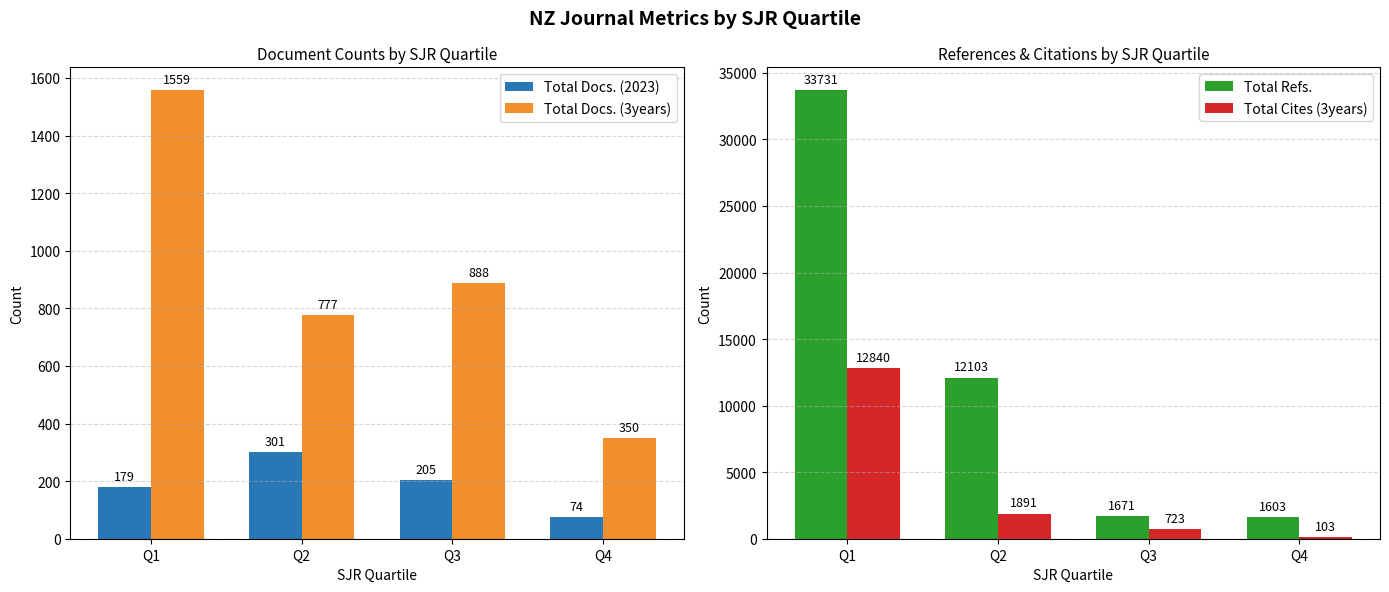

Reading left to right, transcribe all the data shown in this chart.

Total Docs. (2023): Q1=179	Q2=301	Q3=205	Q4=74
Total Docs. (3years): Q1=1559	Q2=777	Q3=888	Q4=350
Total Refs.: Q1=33731	Q2=12103	Q3=1671	Q4=1603
Total Cites (3years): Q1=12840	Q2=1891	Q3=723	Q4=103